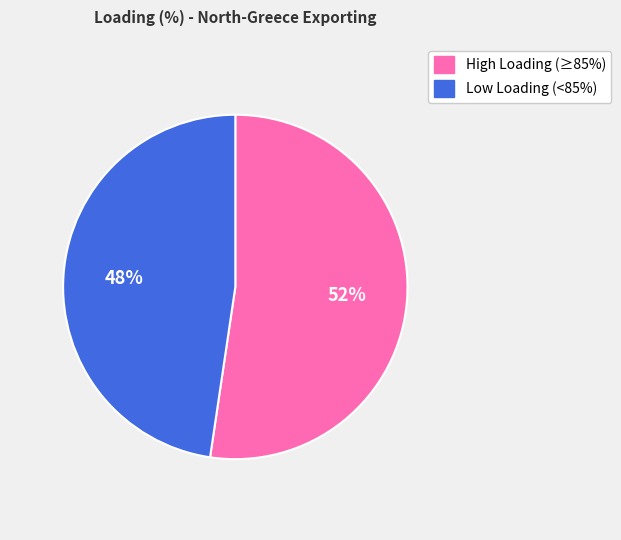

To the nearest percent, what is the average slice percentage?

50%